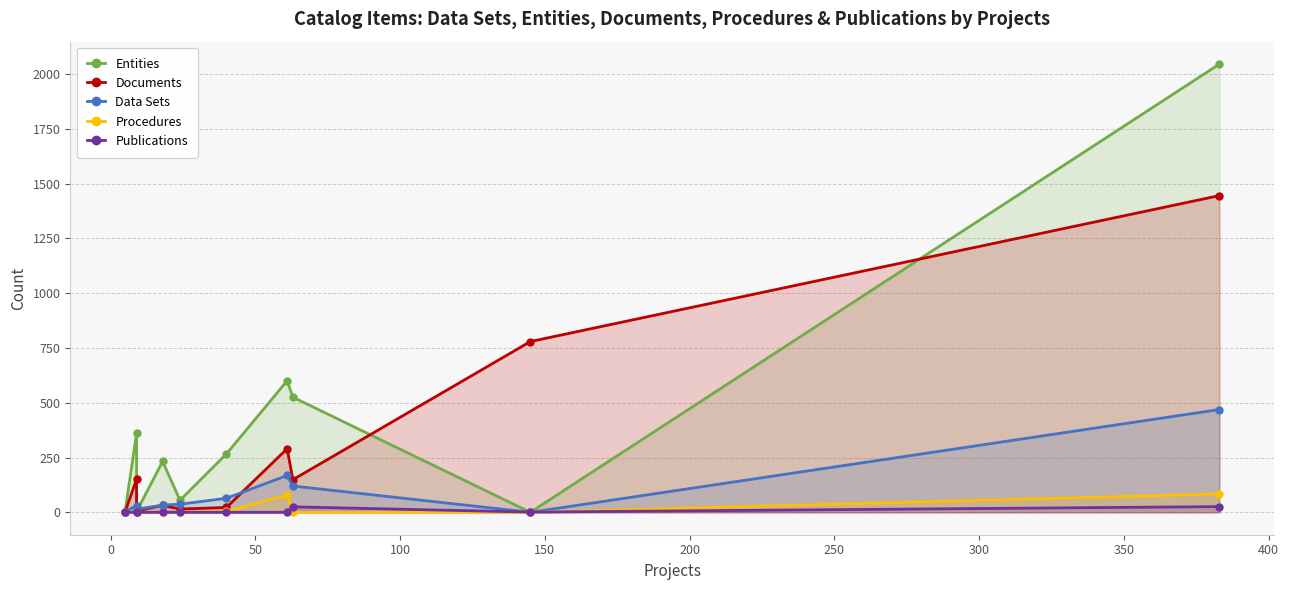

What is the value of the Documents point at the 2nd from the left?

152